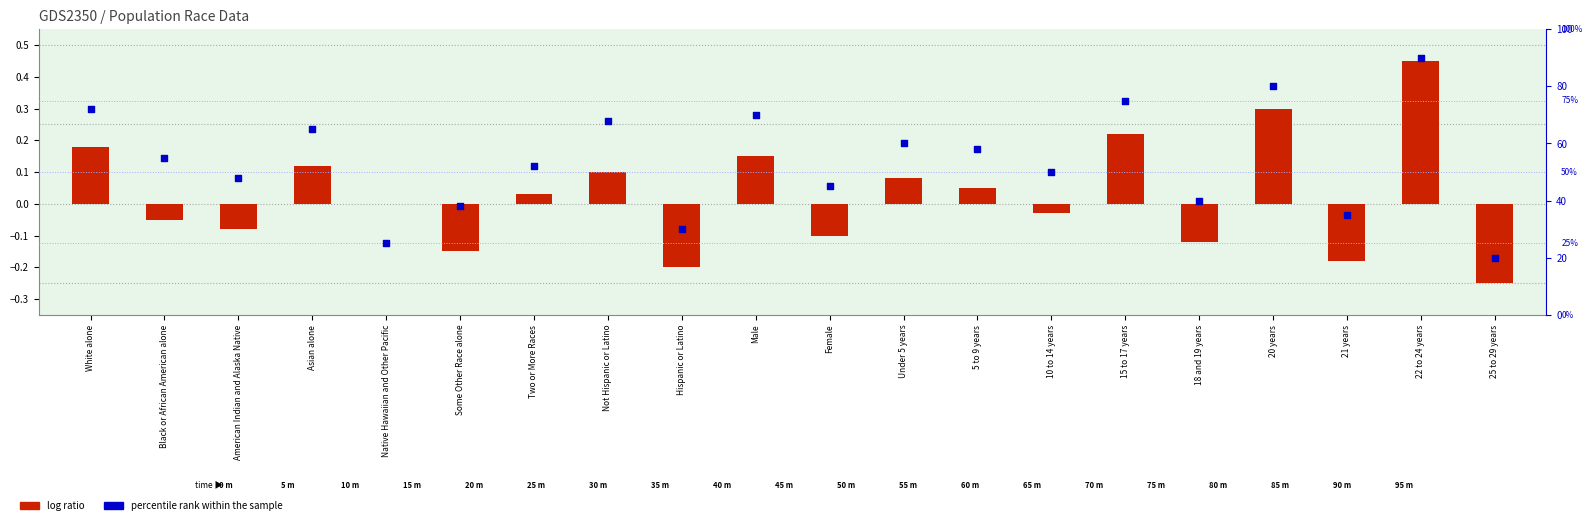

At which category is the sum across all series the highest?

22 to 24 years